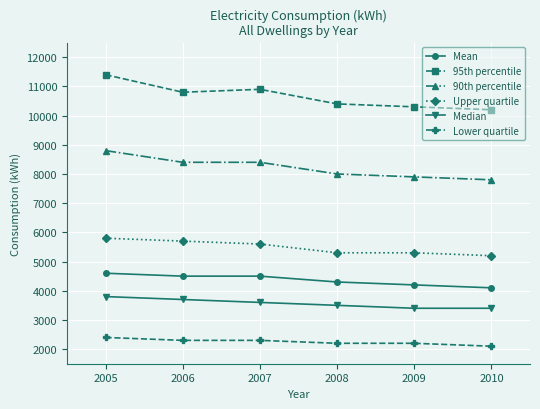

Which series has the largest total across all categories?

95th percentile